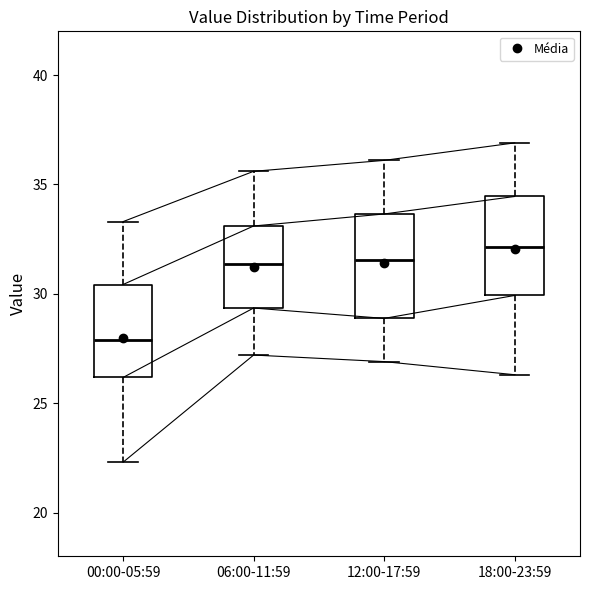

Which box's median line is the highest?

18:00-23:59